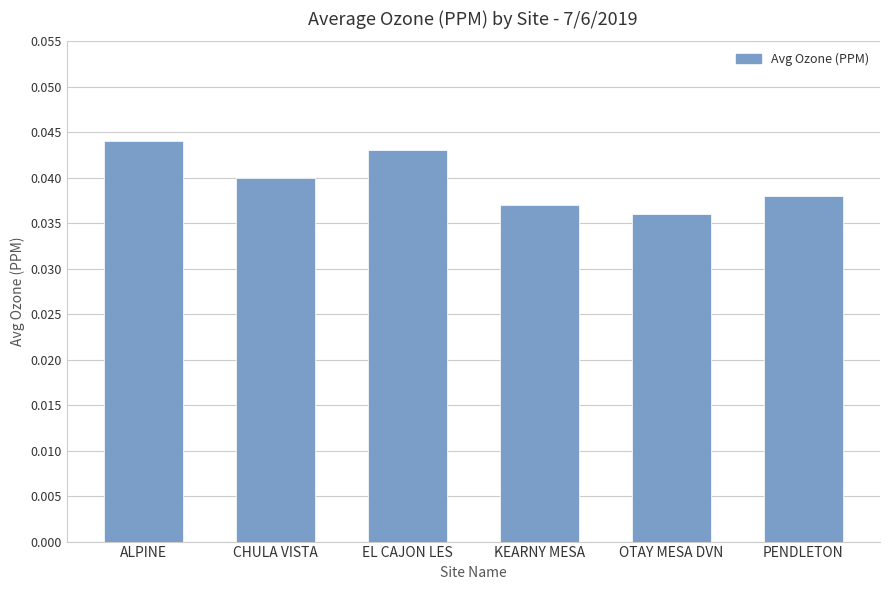

What is the label of the 6th bar from the left?

PENDLETON